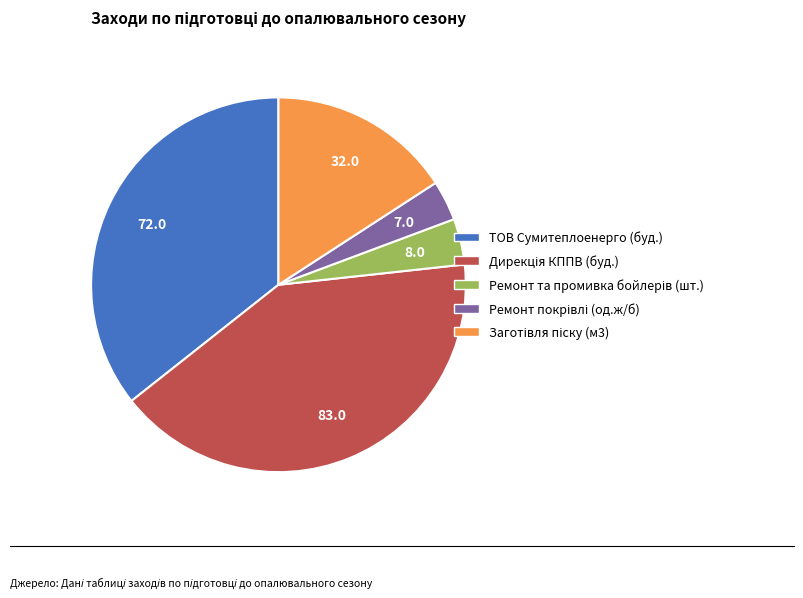

True or false: ТОВ Сумитеплоенерго (буд.) accounts for 30% of the total.

False